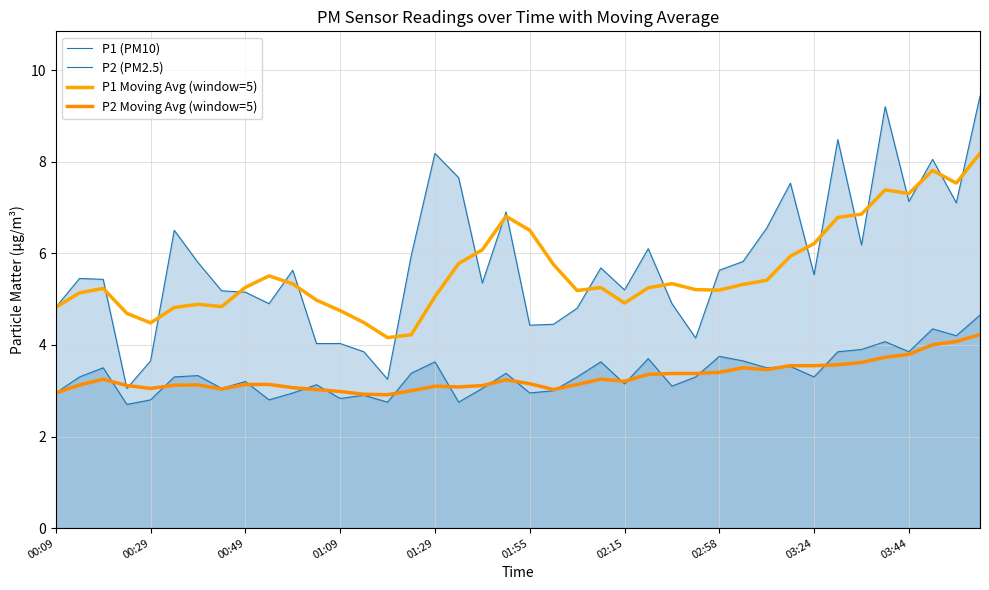

How many interior local peaks does the P1 Moving Avg (window=5) series have?

8